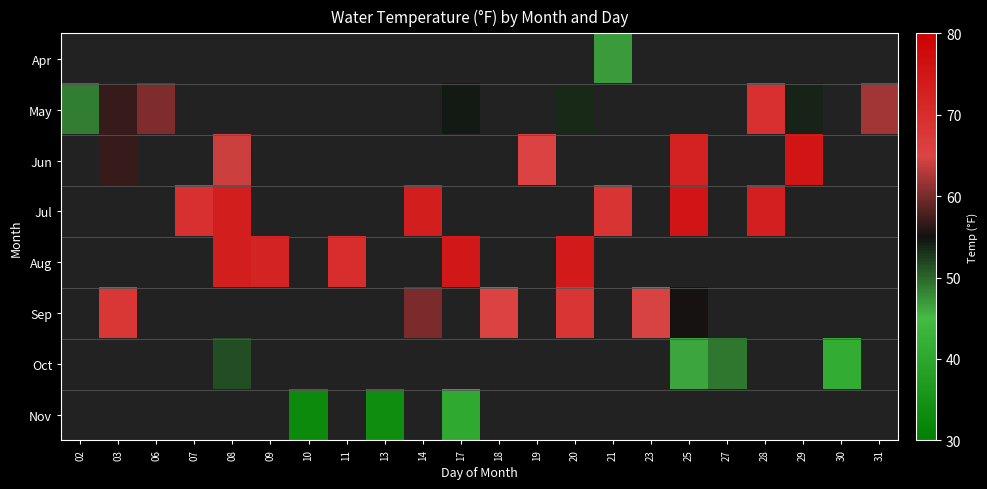

What is the maximum value shown in the chart?

75.4